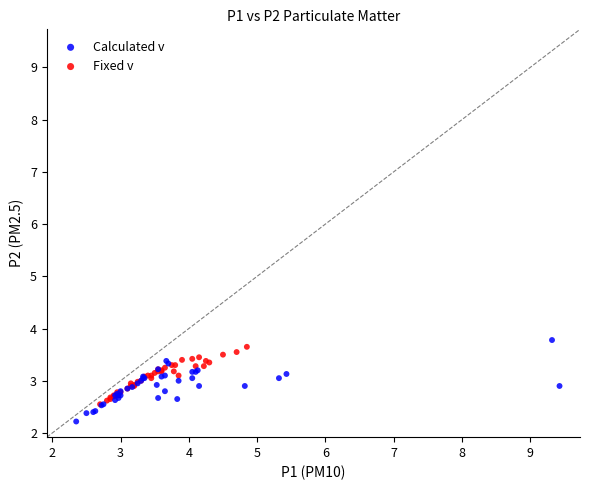

Which series reaches the minimum Y coordinate?

Calculated v